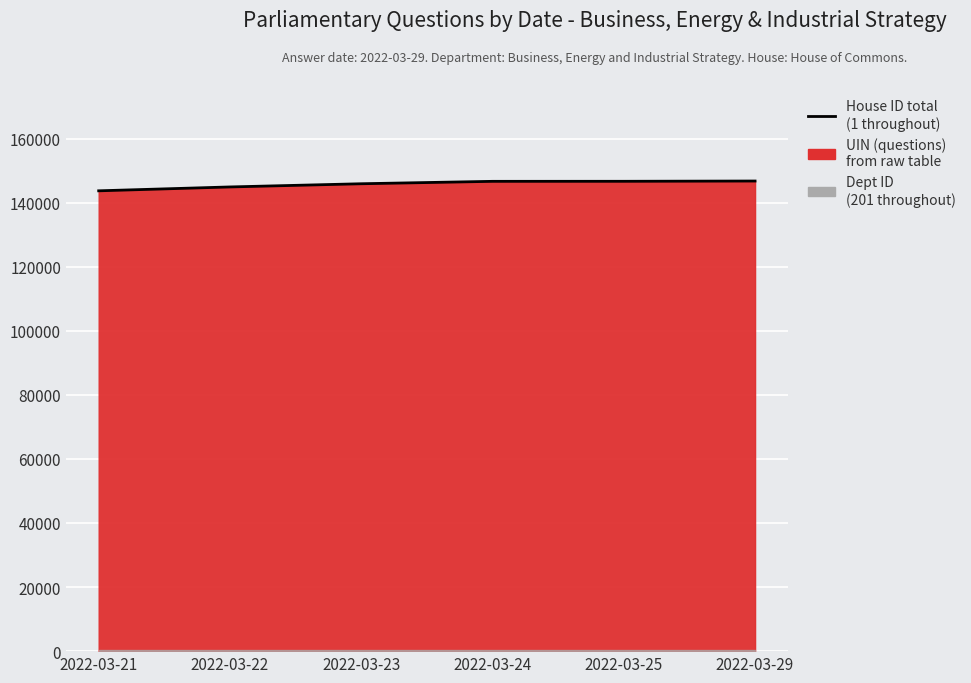

At which label does the data first exceed 146632?

2022-03-25